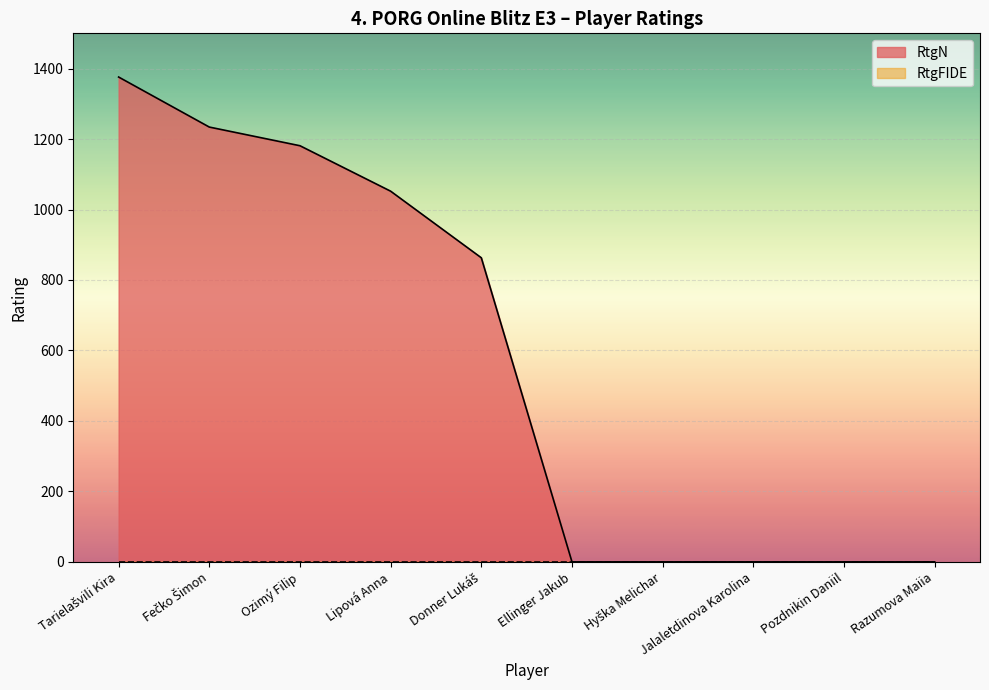

Rank the categories by value from lowest to highest.

Ellinger Jakub, Hyška Melichar, Jalaletdinova Karolina, Pozdnikin Daniil, Razumova Maiia, Donner Lukáš, Lipová Anna, Ozimý Filip, Fečko Šimon, Tarielašvili Kira